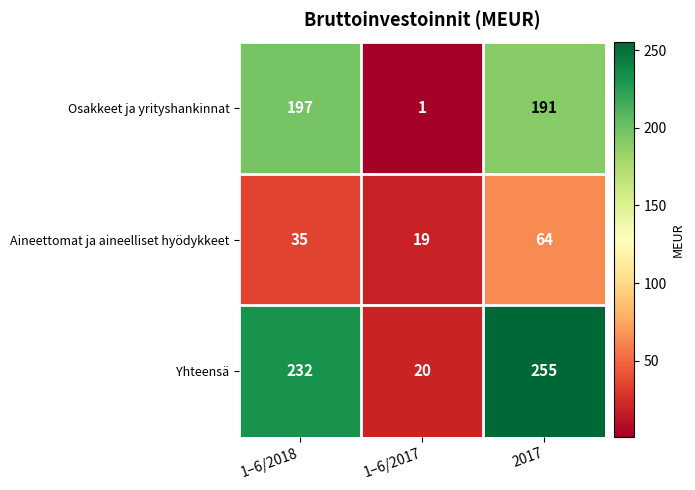

What is the difference between the maximum and minimum values in the Aineettomat ja aineelliset hyödykkeet series?

45